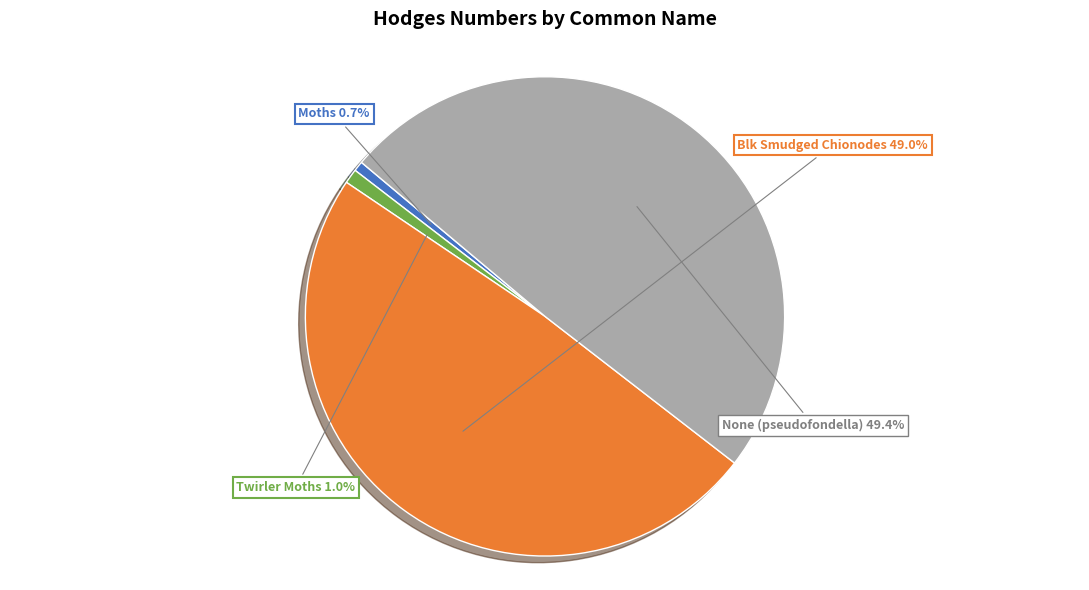

To the nearest percent, what is the average slice percentage?

25%